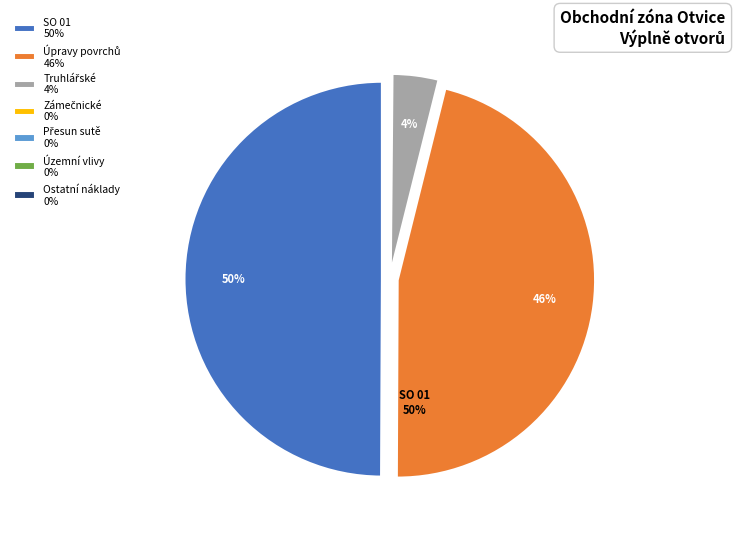

To the nearest percent, what is the difference between the largest and smallest slice percentages?

50%